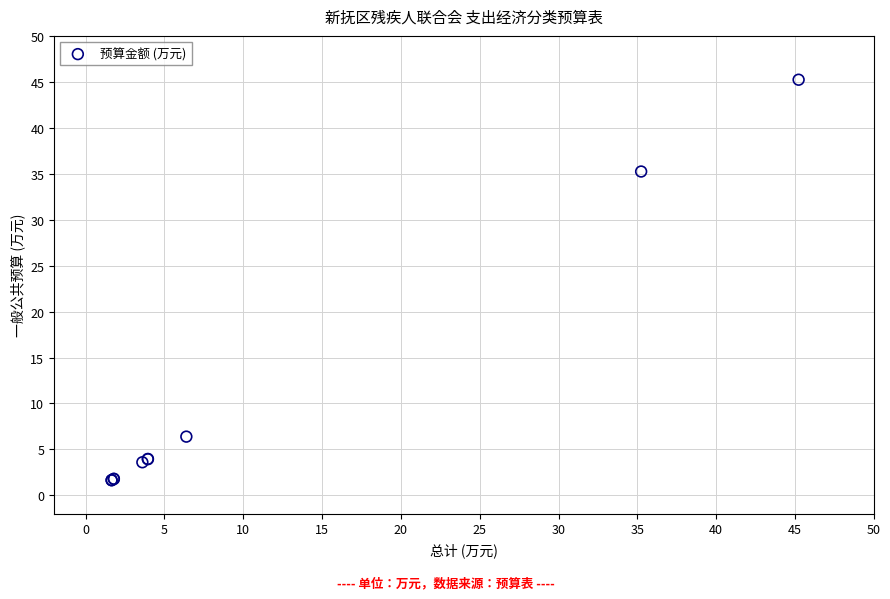

What Y value in the scatter plot is closest to 23?

35.2